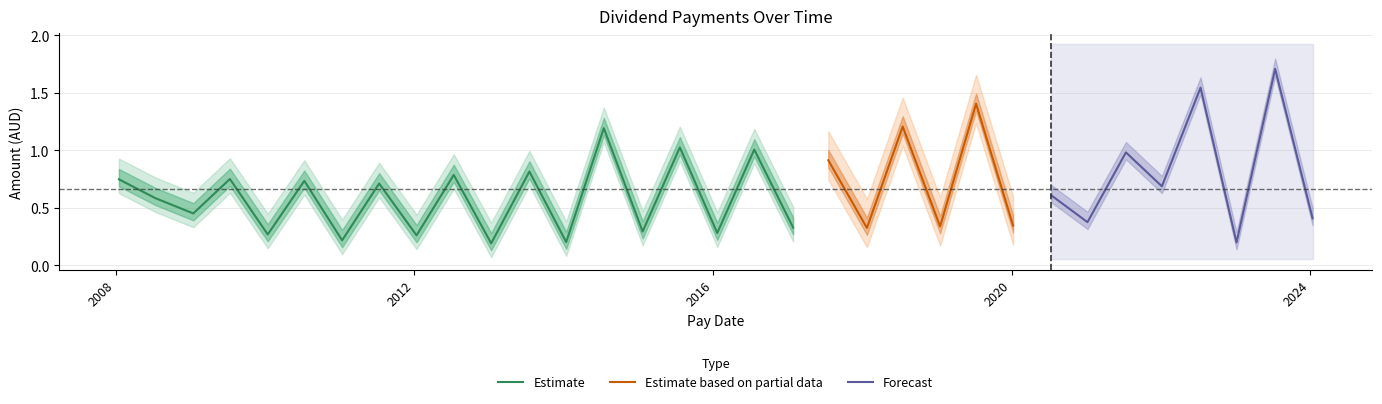

Reading left to right, extract all data points from this chart.

0.7	0.6	0.5	0.8	0.3	0.7	0.2	0.7	0.3	0.8	0.2	0.8	0.2	1.2	0.3	1.0	0.3	1.0	0.3	0.9	0.3	1.2	0.3	1.4	0.3	0.6	0.4	1.0	0.7	1.5	0.2	1.7	0.4